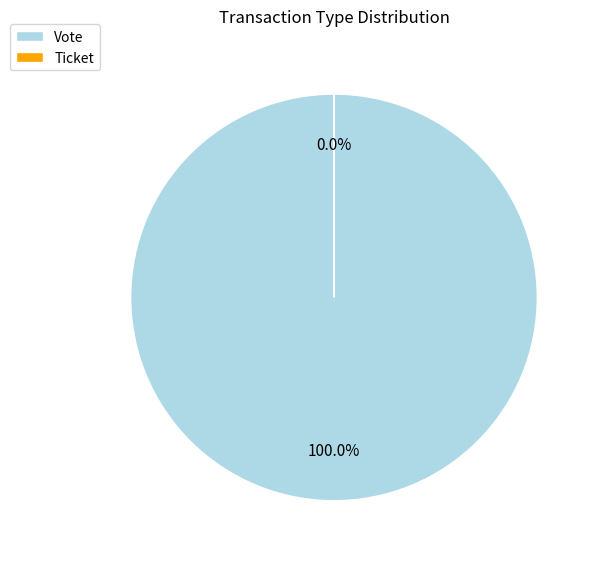

Which category has the biggest portion of the pie?

Vote